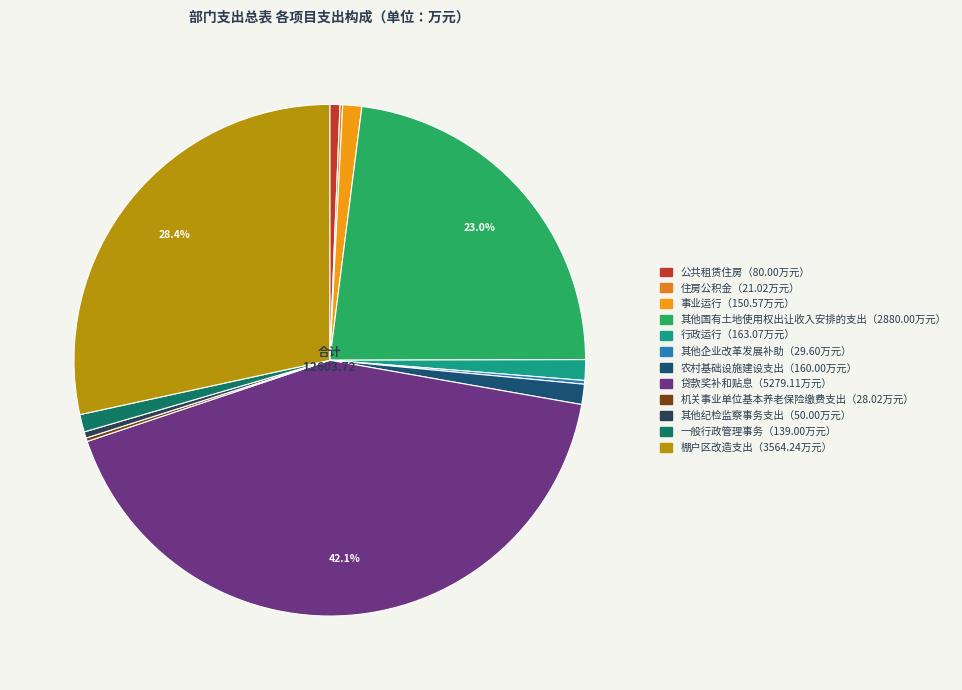

Does any single category account for the majority?

No